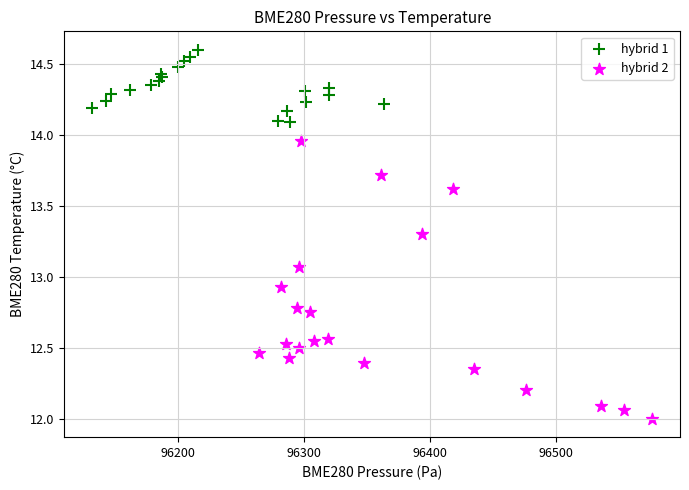

Which series reaches the minimum Y coordinate?

hybrid 2